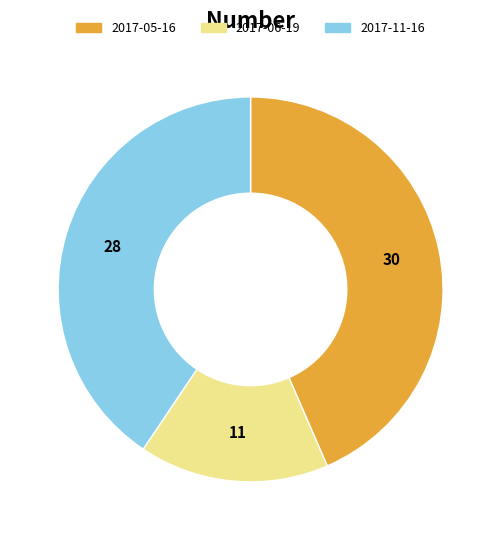

Which category has the biggest portion of the pie?

2017-05-16